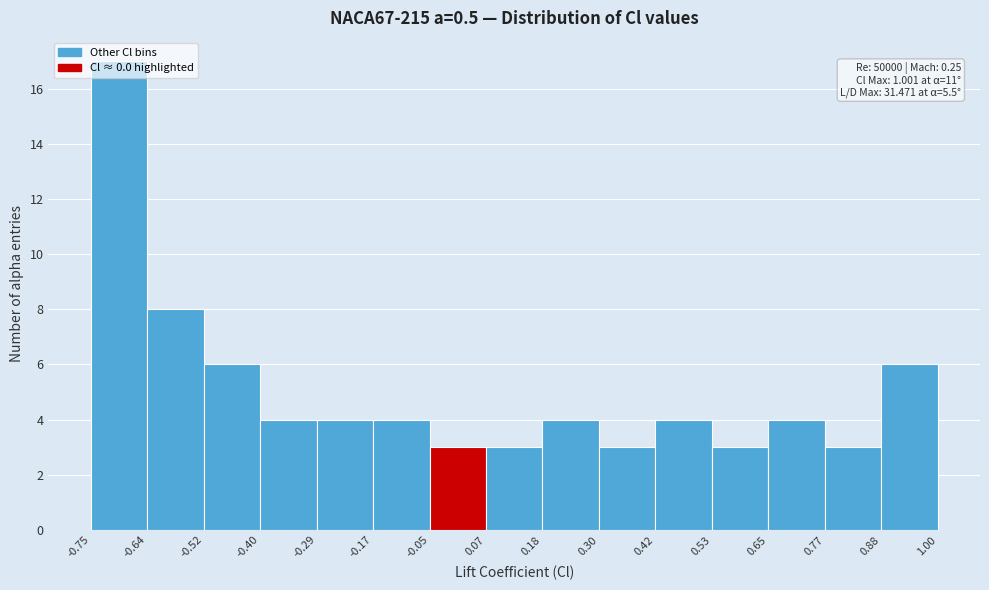

Over which range of the x-axis is the bar tallest?

-0.75 to -0.64